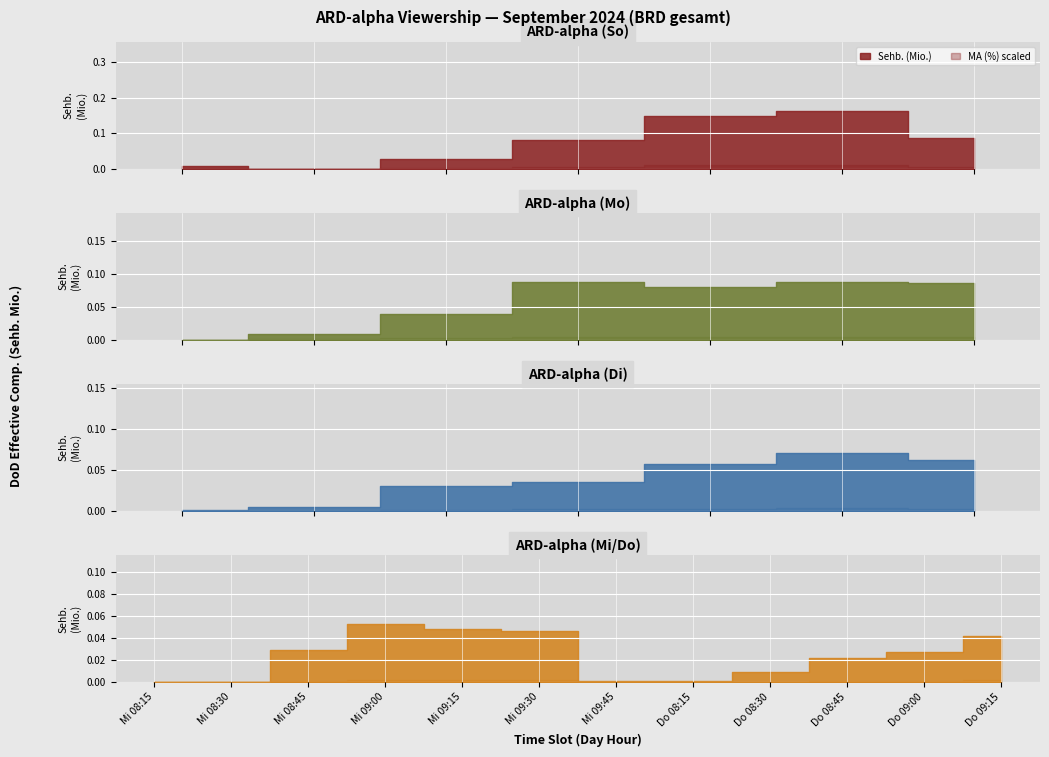

What are all the series names shown in the legend?

Sehb. (Mio.), MA (%)